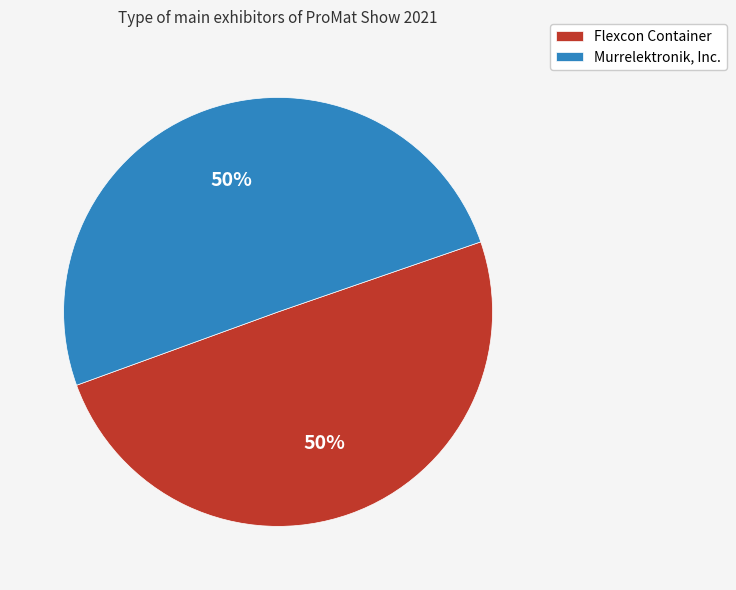

Approximately how many times larger is the value at Flexcon Container compared to Murrelektronik, Inc.?

1.0